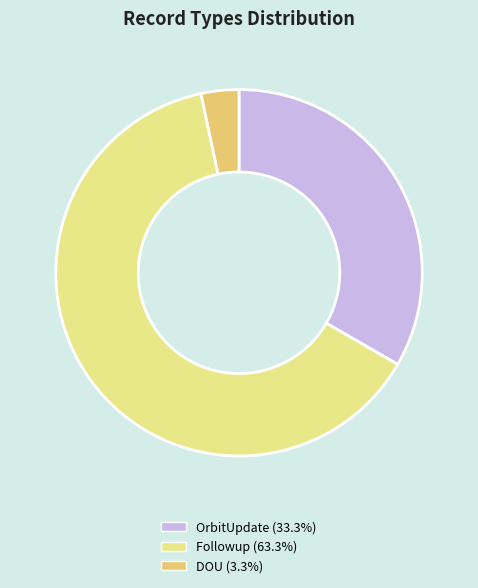

Combined, do Followup (63.3%) and OrbitUpdate (33.3%) account for over 50%?

Yes